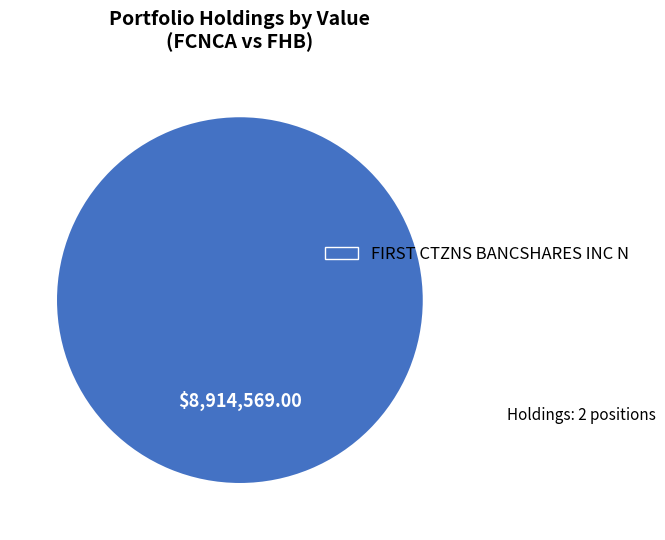

Rank the categories by value from highest to lowest.

FIRST CTZNS BANCSHARES INC N